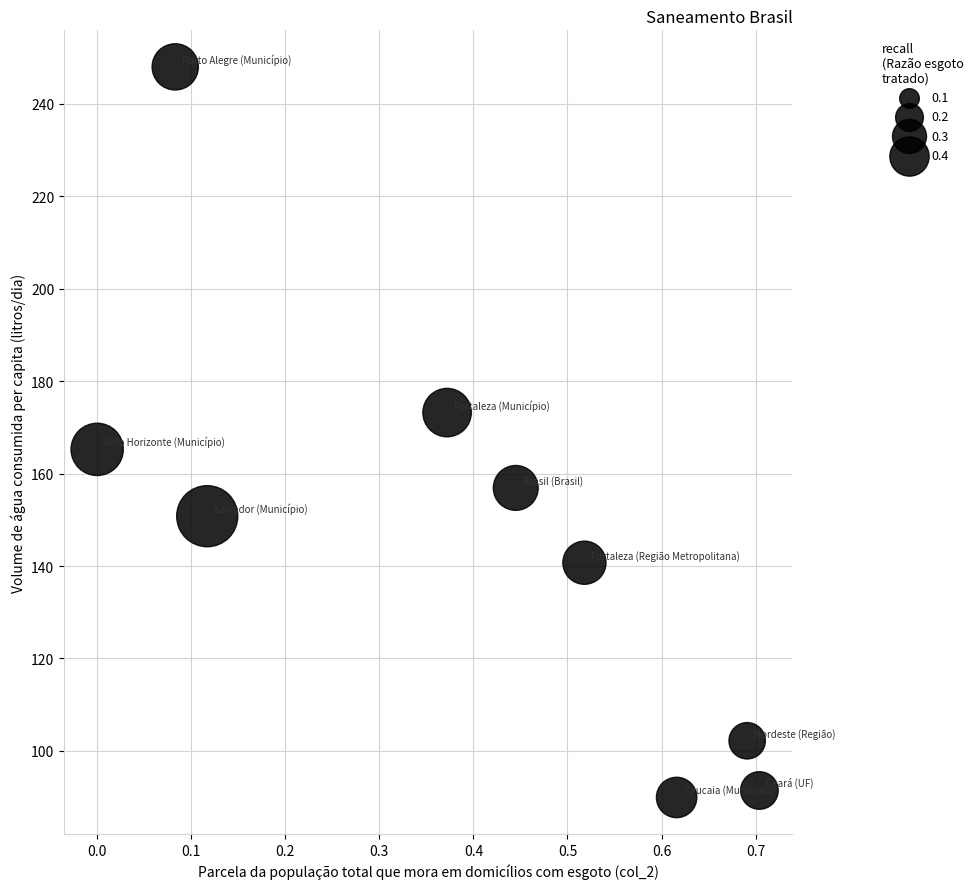

What Y value in the scatter plot is closest to 168?

165.2